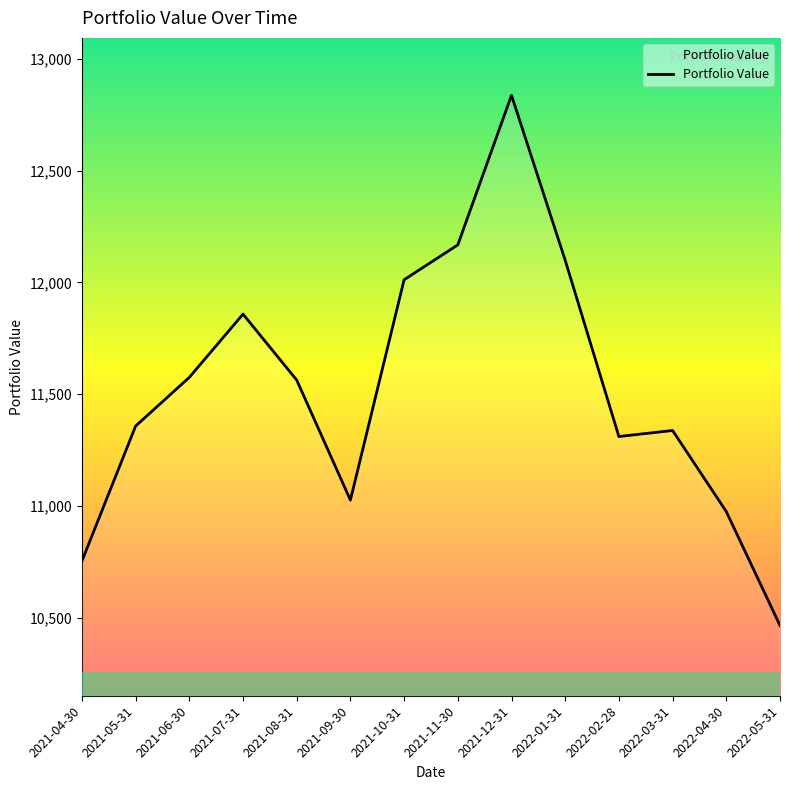

True or false: the data shows 2983.8 at 2022-03-31.

False